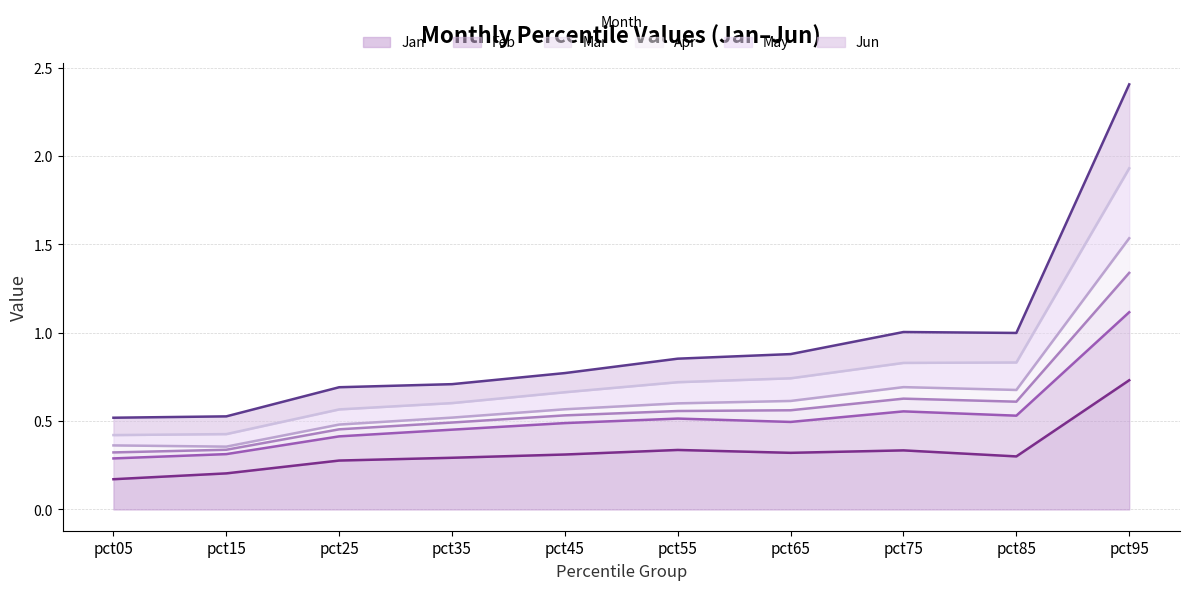

The May series shows 0.6 at pct65. True or false?

True